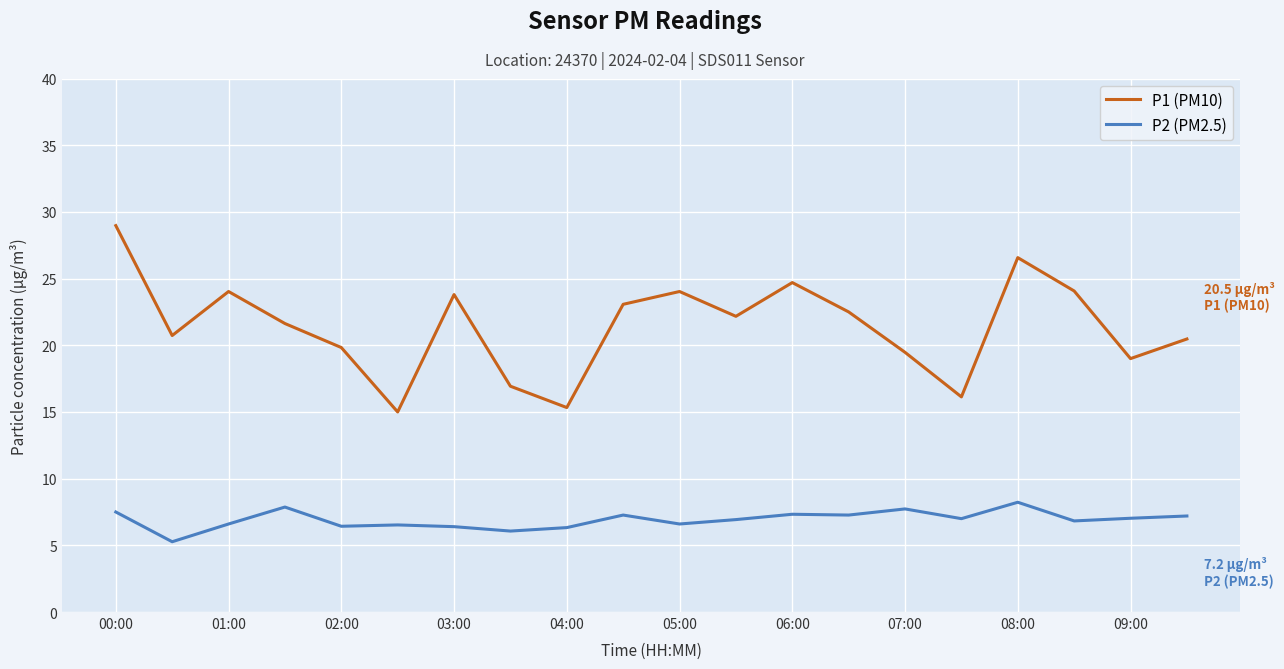

What is the lowest value of the P1 (PM10) series?

15.0